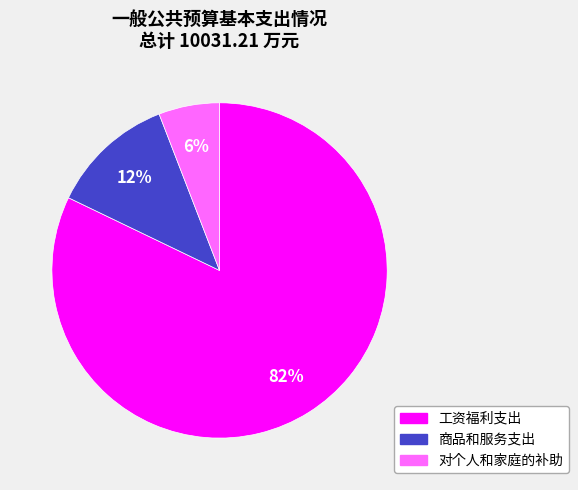

What percentage is the 对个人和家庭的补助 slice, to the nearest percent?

6%